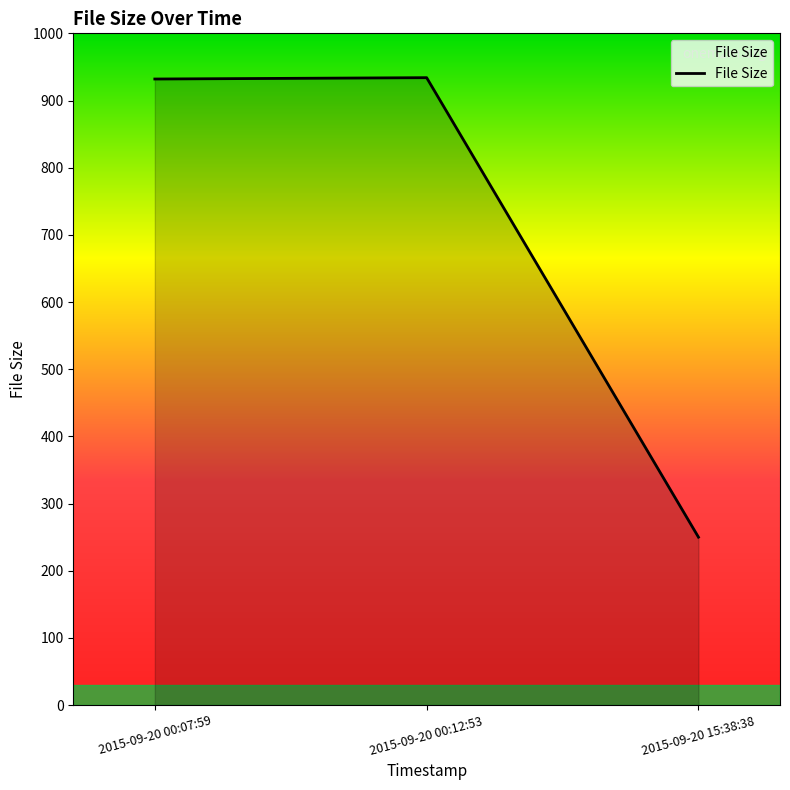

What is the change in value from 2015-09-20 00:07:59 to 2015-09-20 15:38:38?

-682